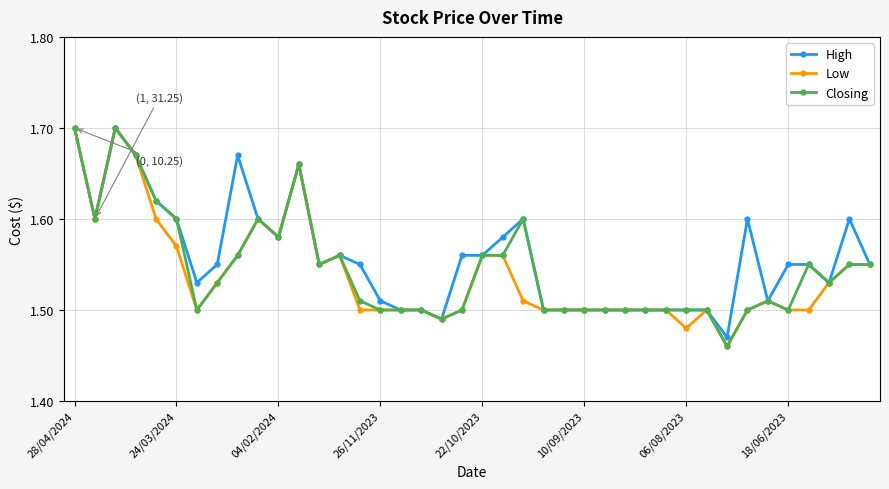

What is the difference between the maximum and second lowest values in the Low series?

0.2